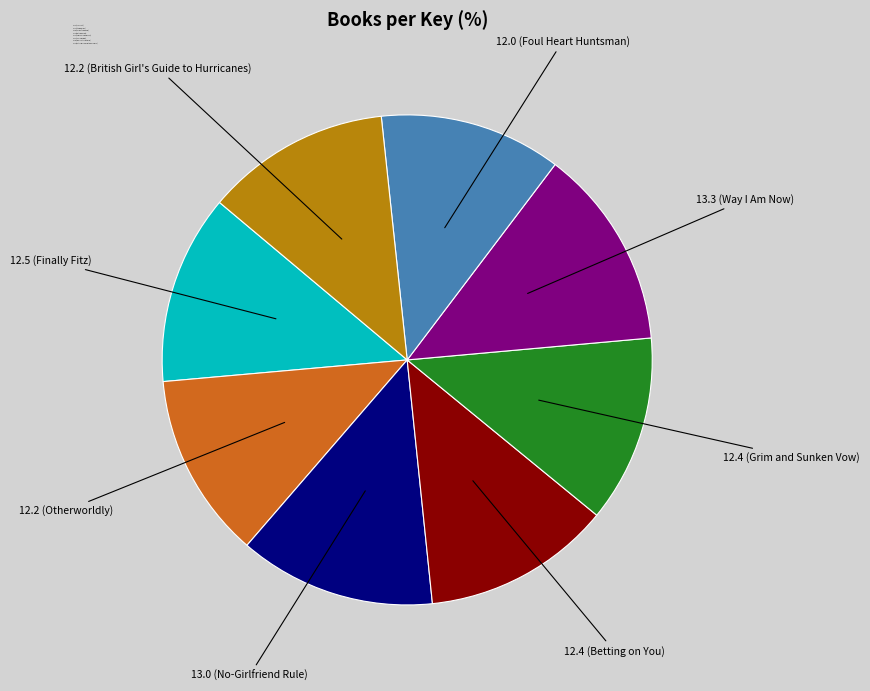

Count the number of slices in the pie.

8